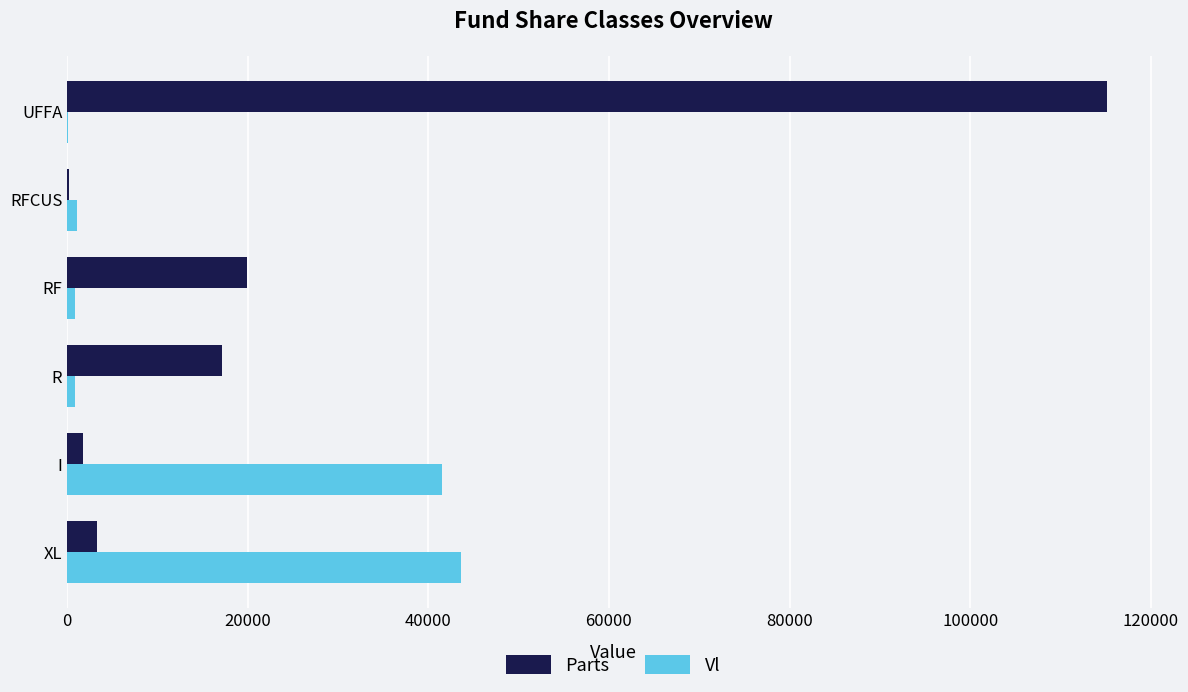

Between RFCUS and UFFA, which series saw the biggest shift?

Parts